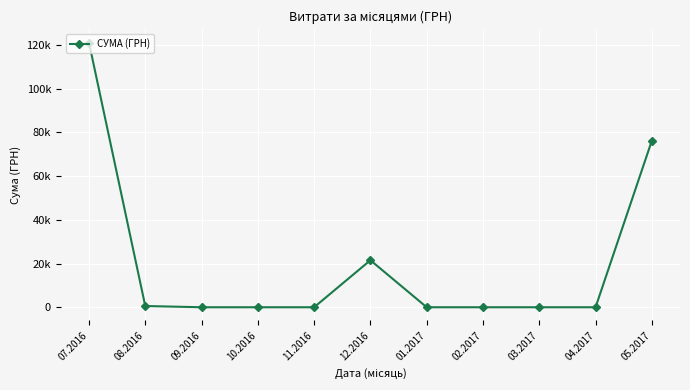

Does the chart have visible grid lines?

Yes